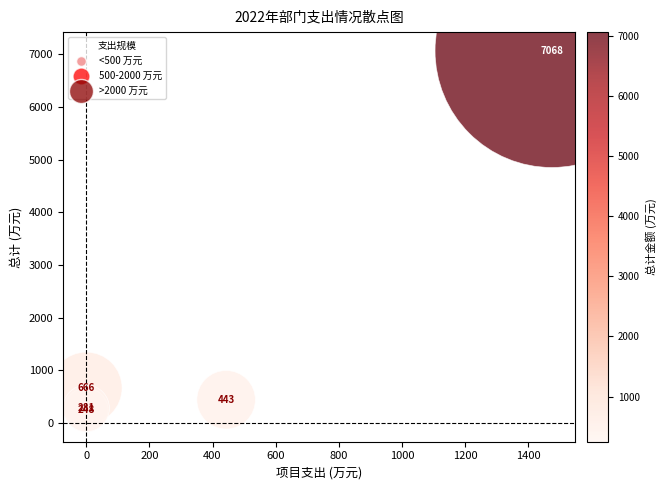

What Y value in the scatter plot is closest to 3657?

666.3